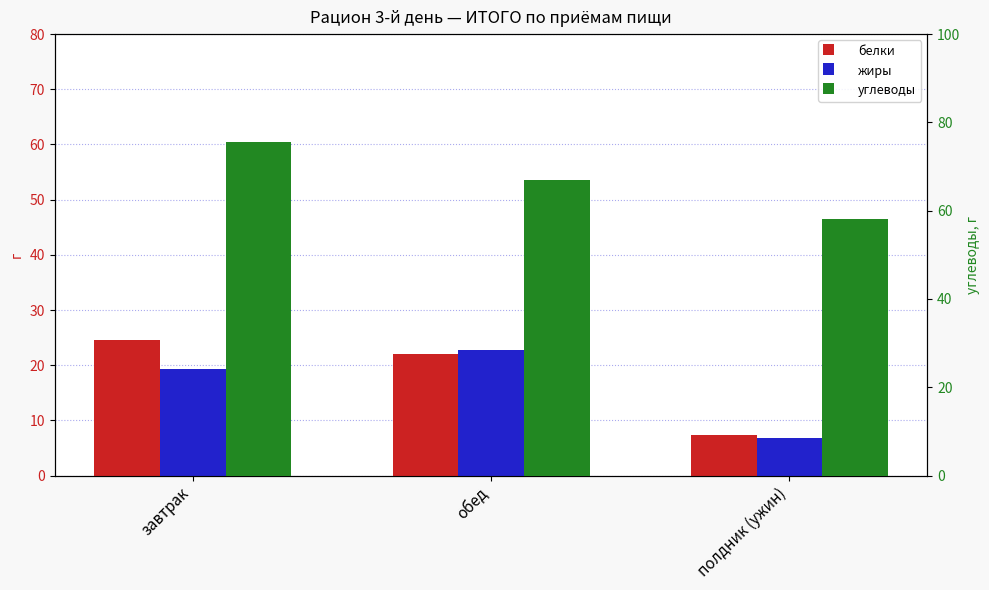

List the labels in order of белки value, largest first.

завтрак, обед, полдник (ужин)